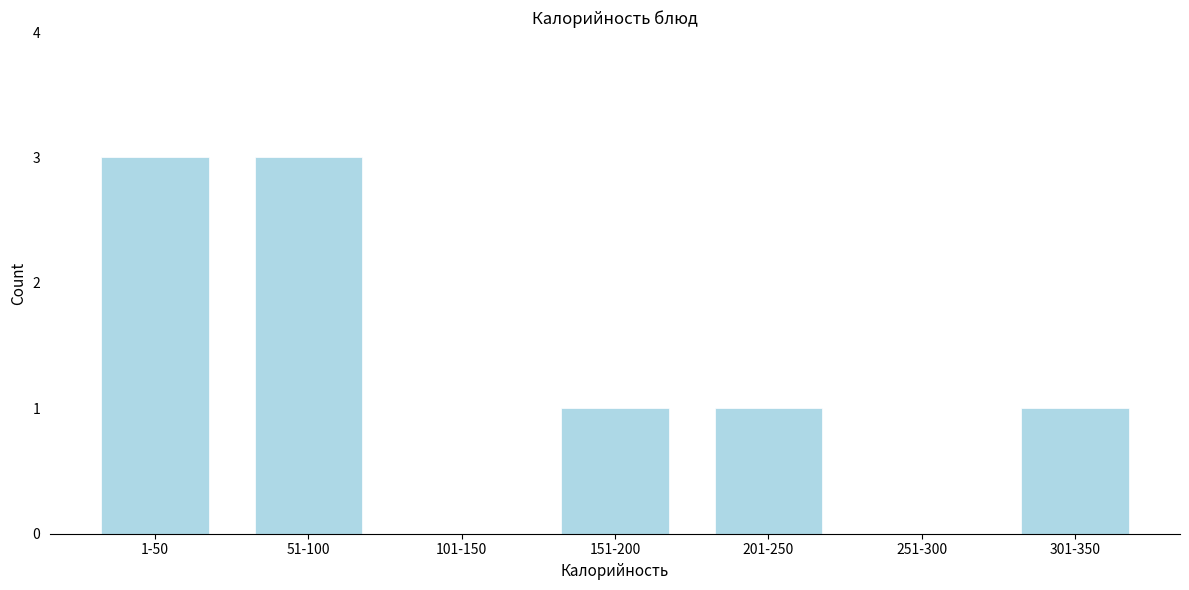

Reading left to right, list all the values displayed in this chart.

1-50=3	51-100=3	101-150=0	151-200=1	201-250=1	251-300=0	301-350=1